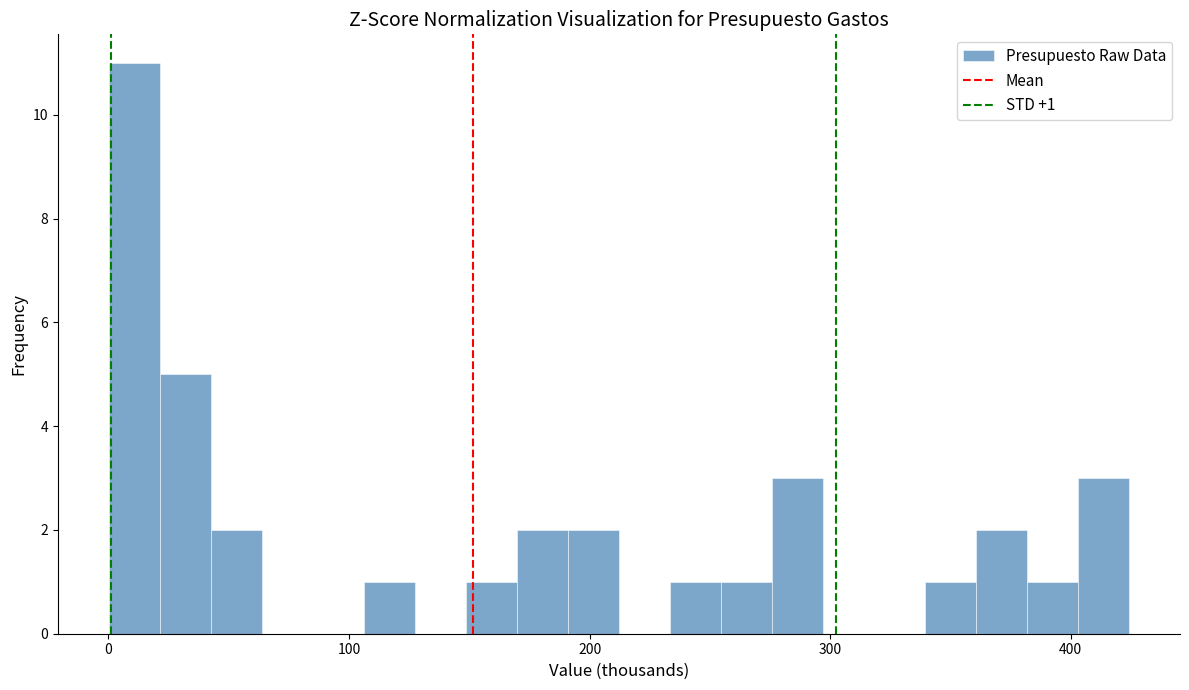

Around what value on the x-axis is the tallest bar? Give the approximate position of its centre, as read against the axis.

10